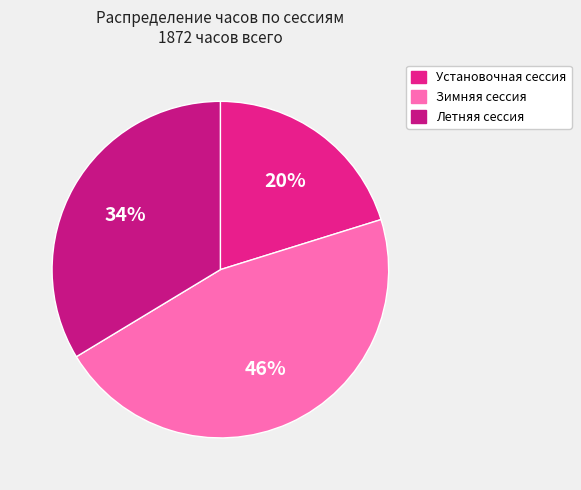

What is the change in value from Установочная сессия to Зимняя сессия?

+486